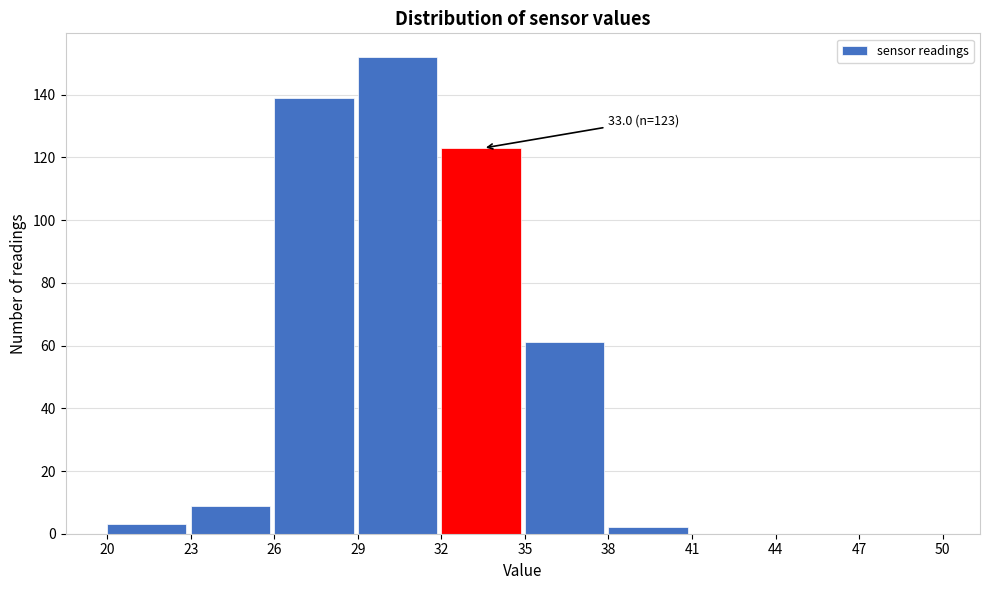

Which range on the x-axis has the tallest bar?

29 to 32